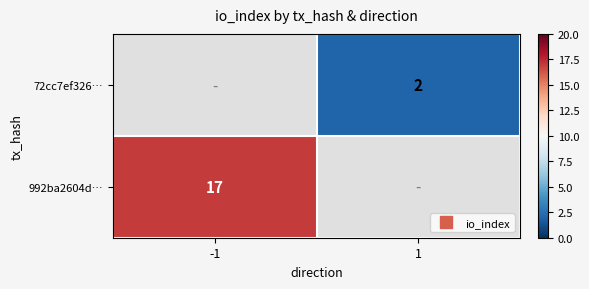

What is the smallest value displayed?

2.0